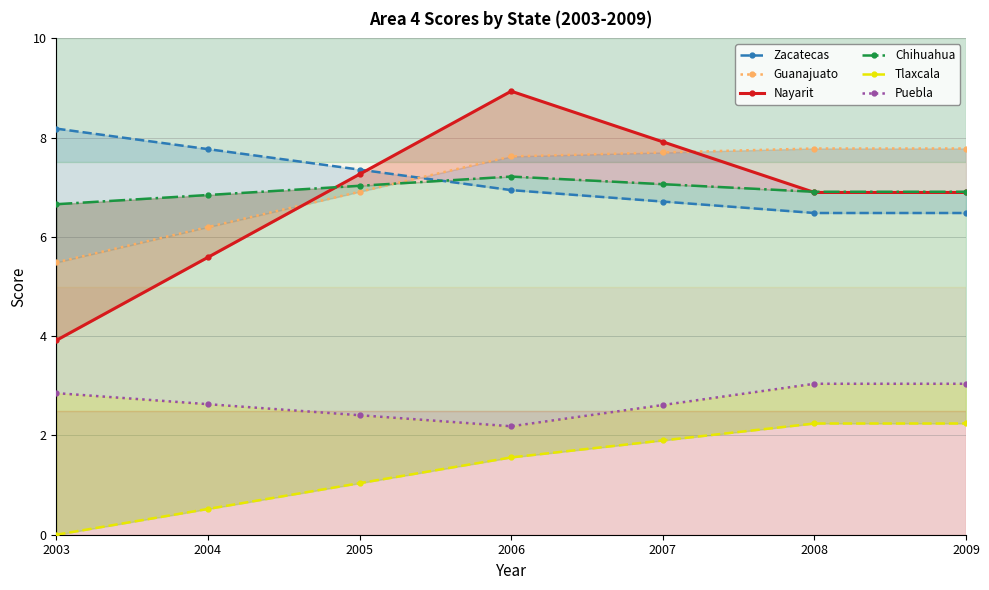

At which label does Nayarit first exceed 6?

2005